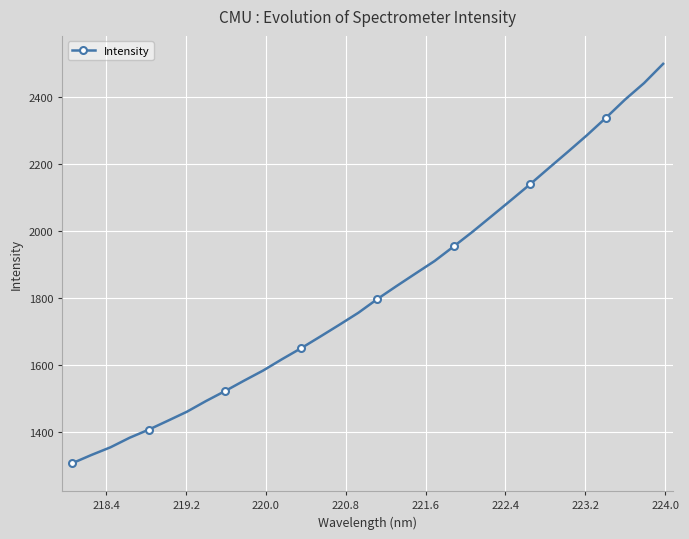

What is the difference between the second highest and minimum values?

1136.1